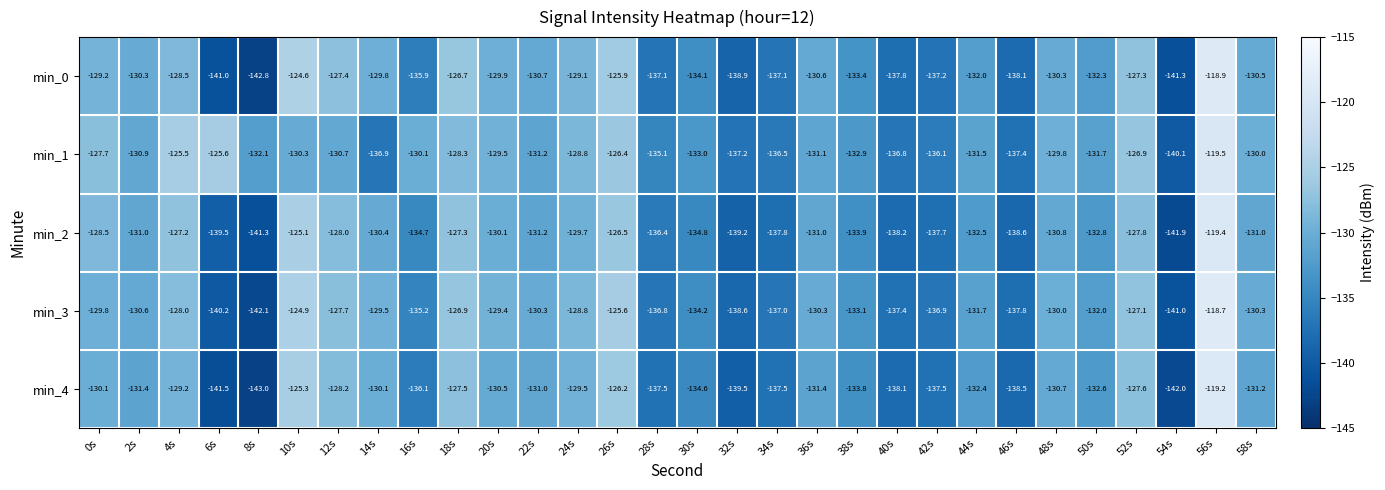

What is the difference between the maximum and minimum values in the min_2 series?

22.5